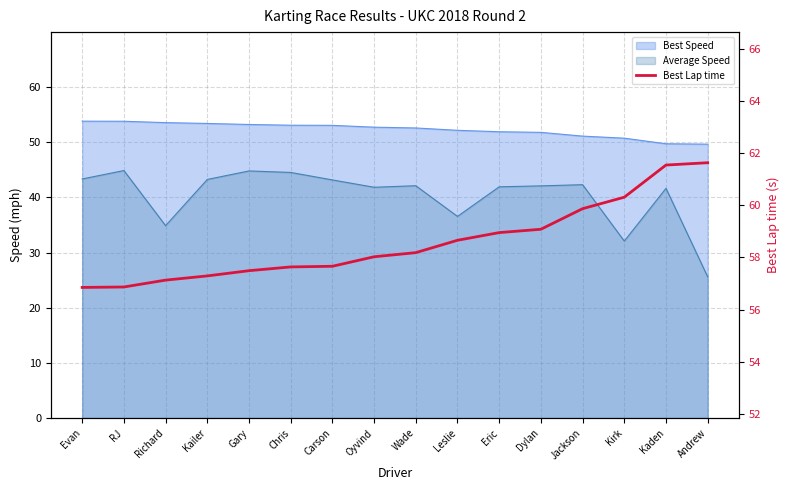

True or false: there are more than 1 points higher than both neighbors.

False